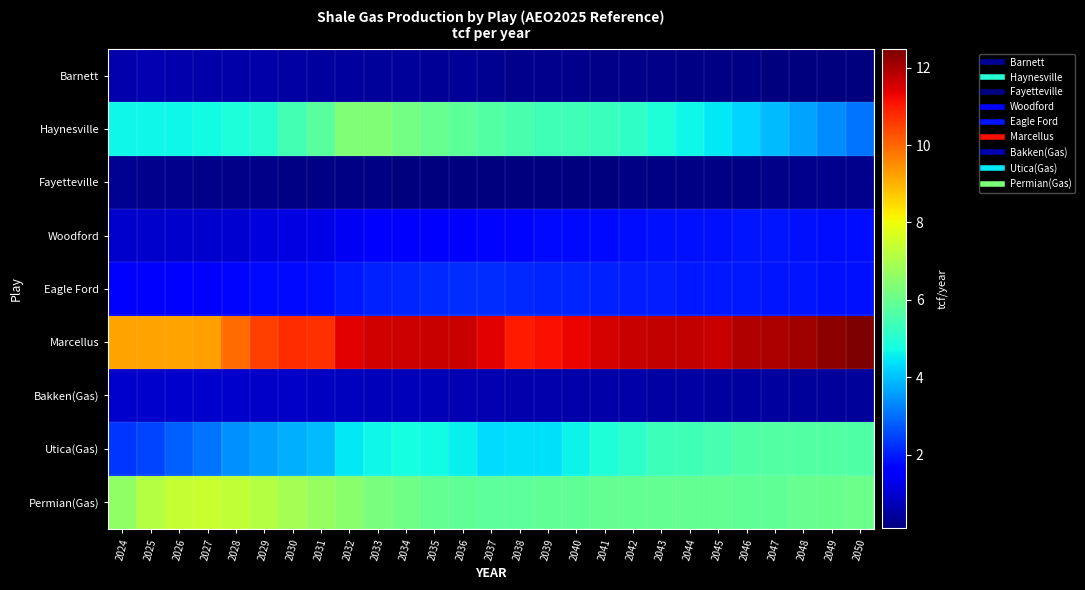

Which series changed the most between 2031 and 2046?

Utica(Gas)